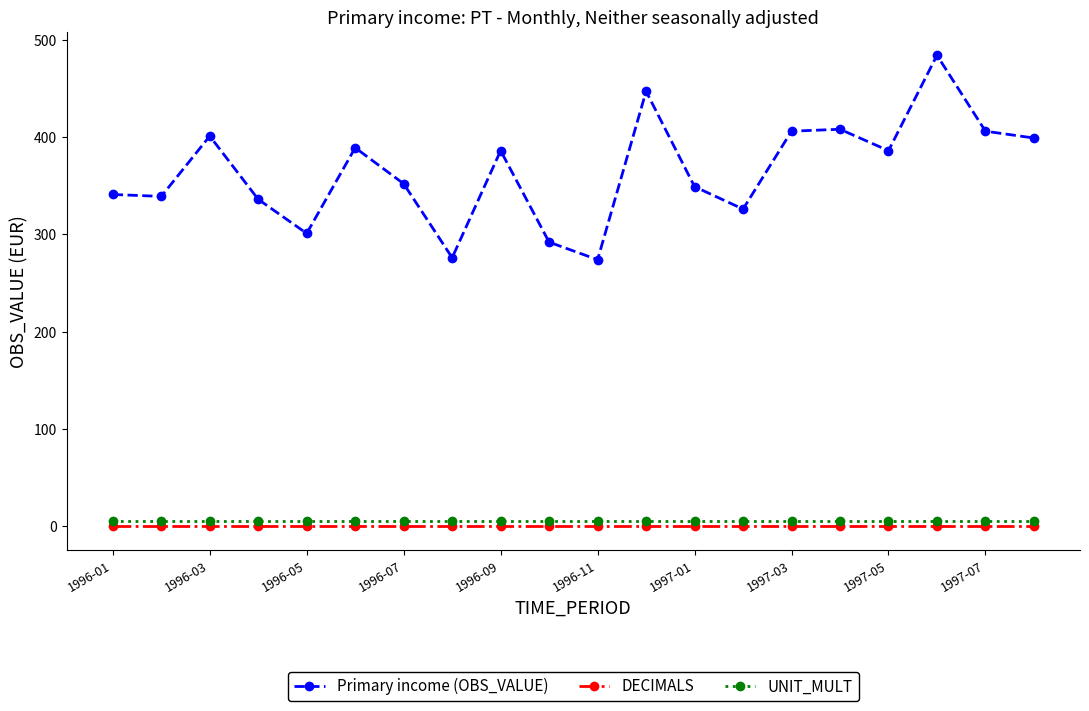

How many data points in Primary income (OBS_VALUE) are less than 386?

10